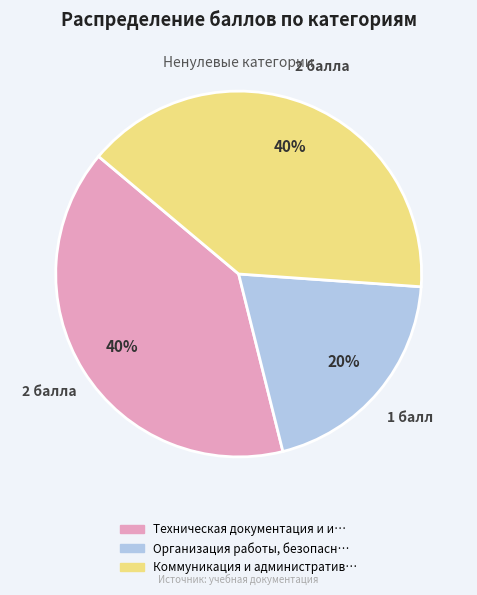

Is there any slice that represents more than half of the pie?

No